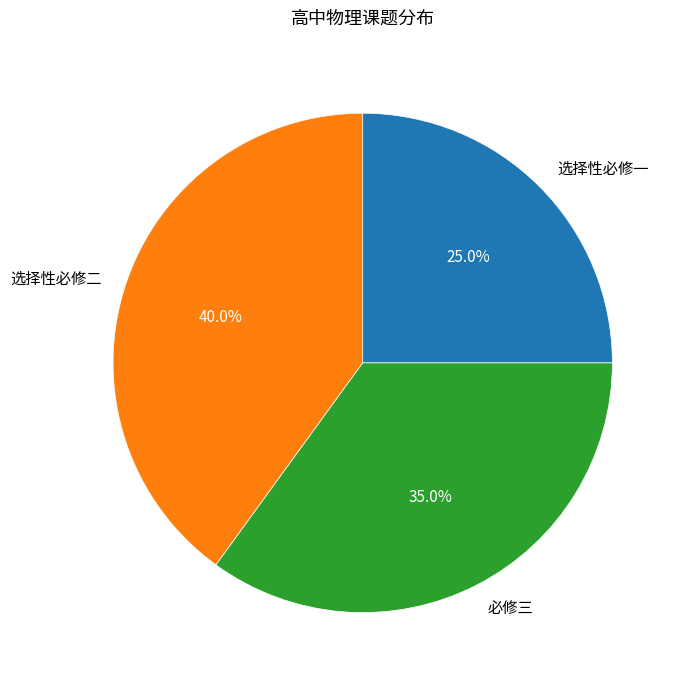

Does 必修三 account for over 50% of the chart?

No